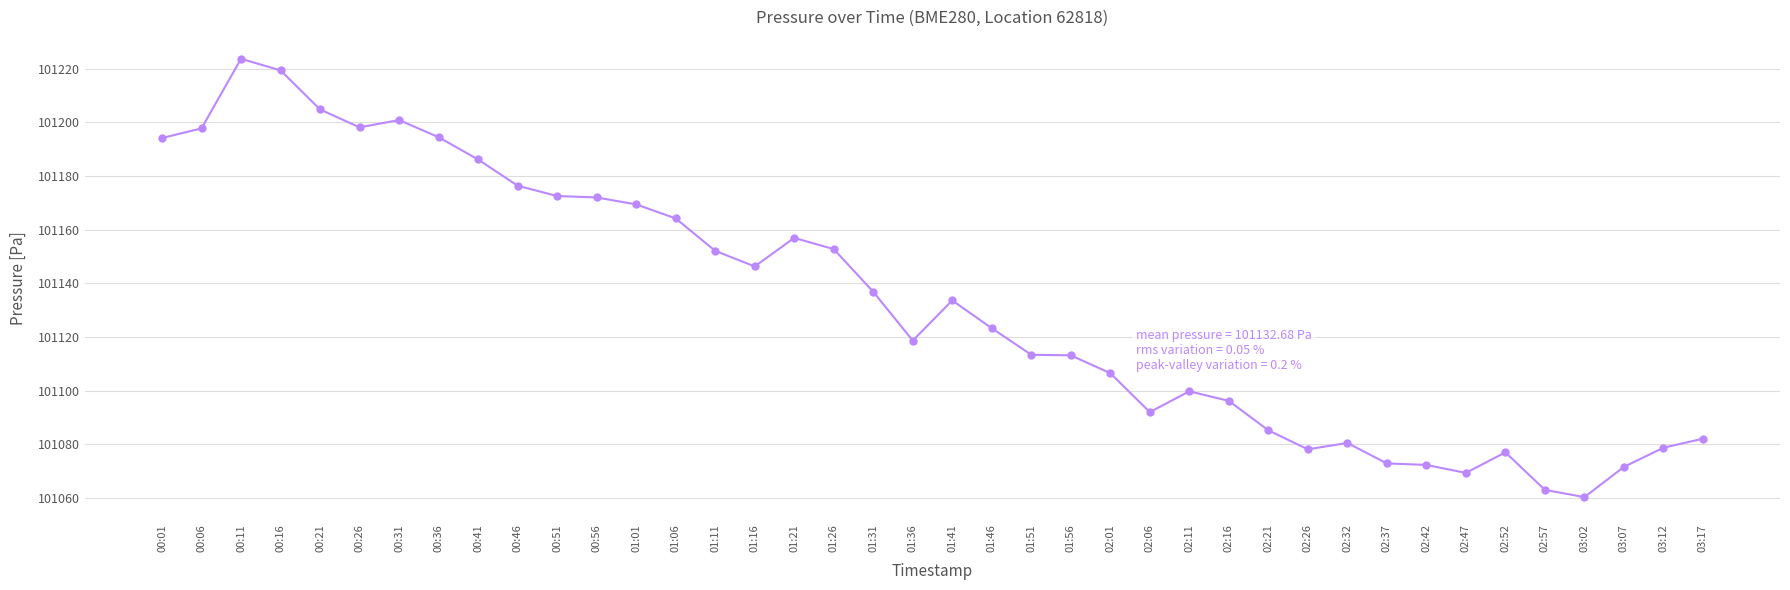

What is the minimum value shown in the chart?

101060.3